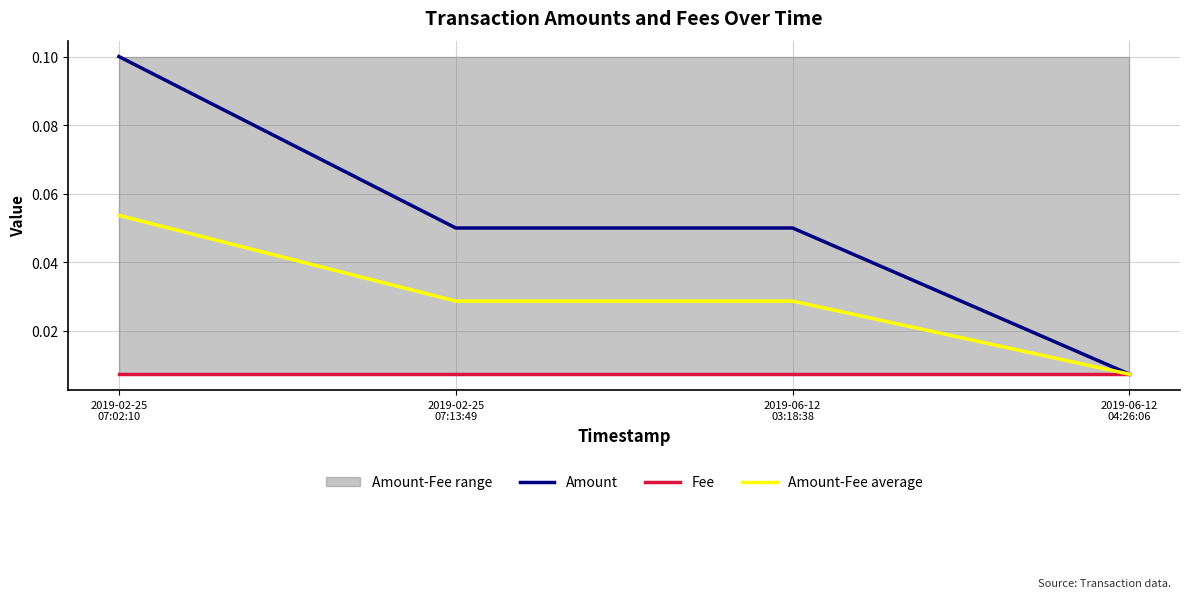

How many distinct data groups are displayed?

3